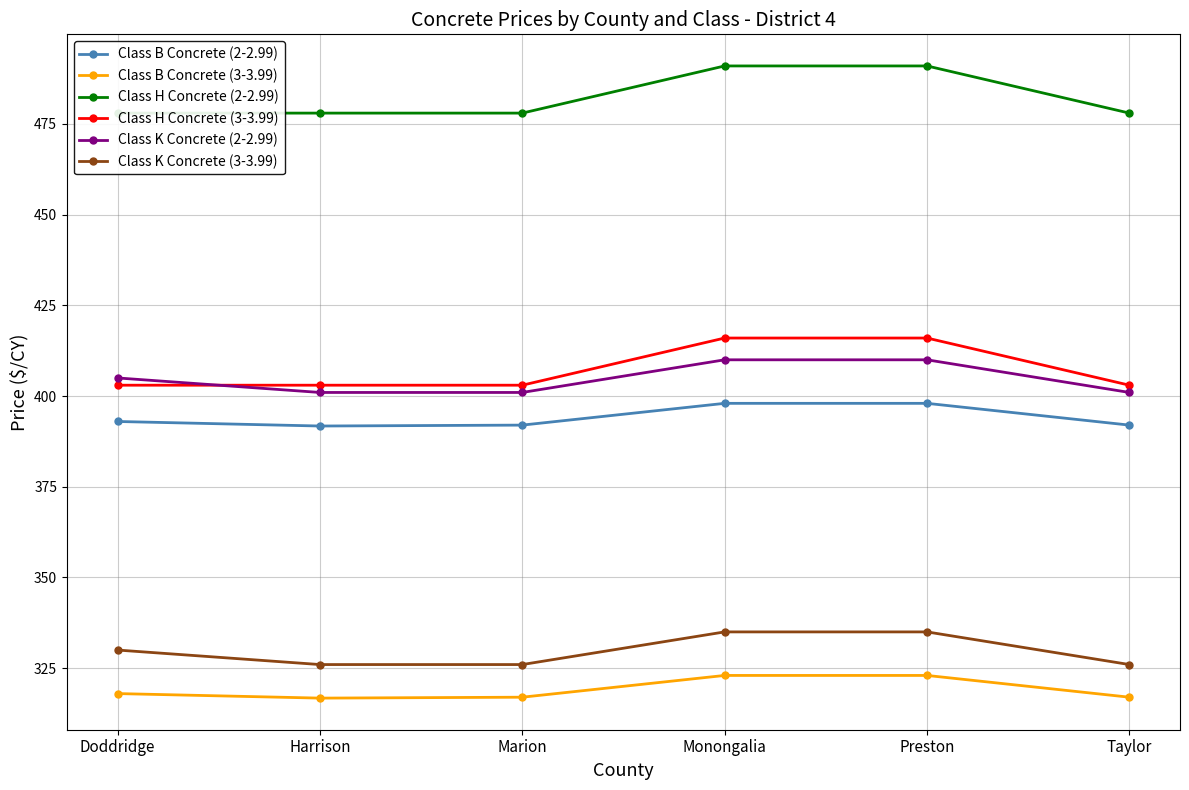

The value of Class K Concrete (3-3.99) at Taylor is 113.2. True or false?

False